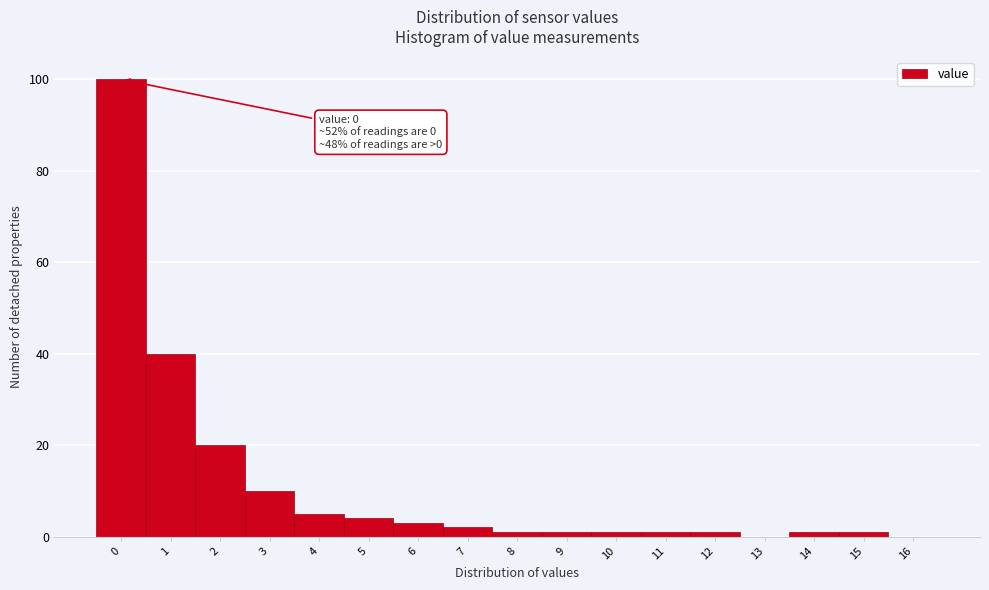

Reading left to right, list all the values displayed in this chart.

0=100	1=40	2=20	3=10	4=5	5=4	6=3	7=2	8=1	9=1	10=1	11=1	12=1	13=0	14=1	15=1	16=0